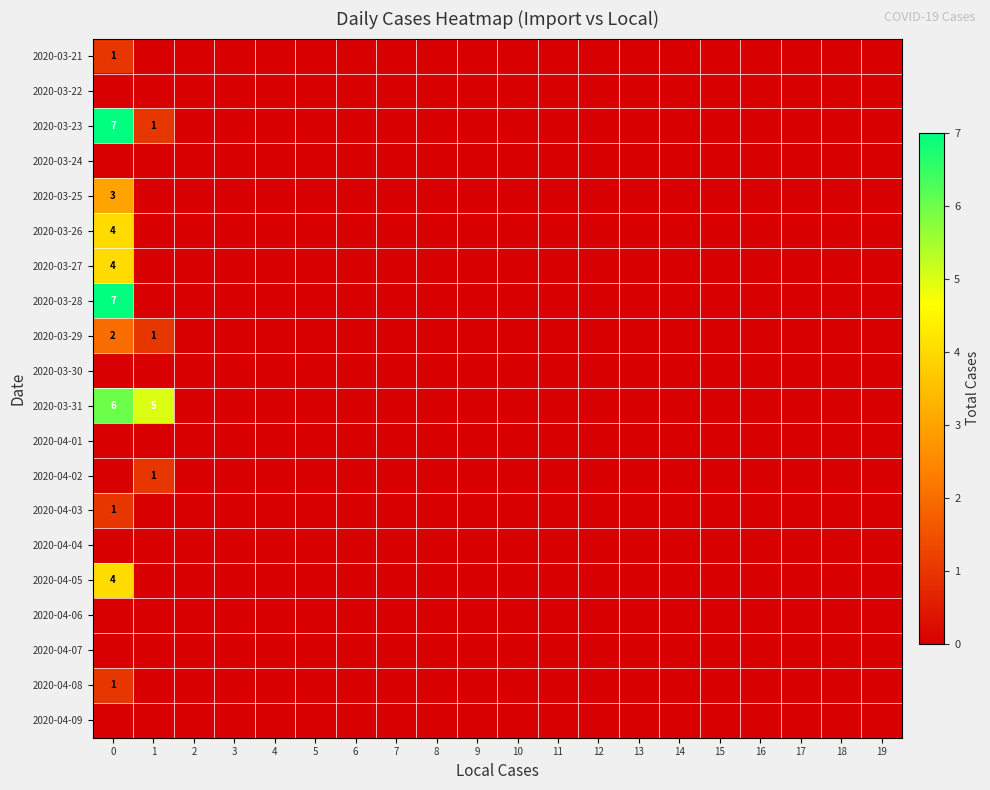

How many values in the 2020-03-31 series exceed 0?

2